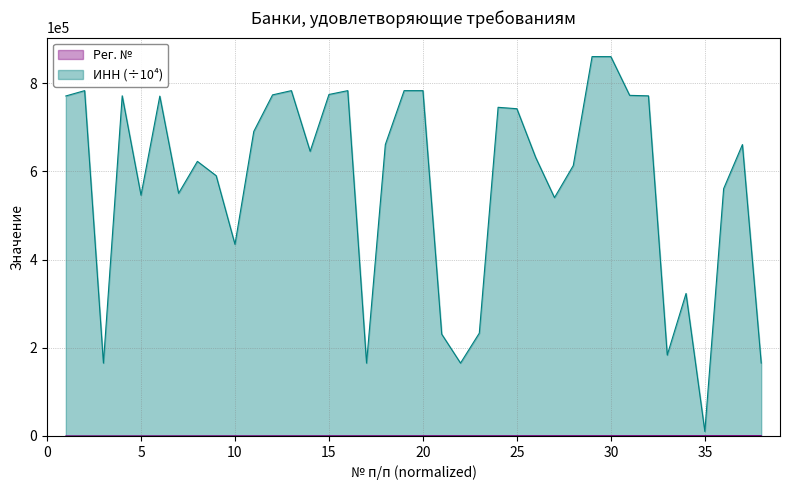

At which category is the sum across all series the highest?

29